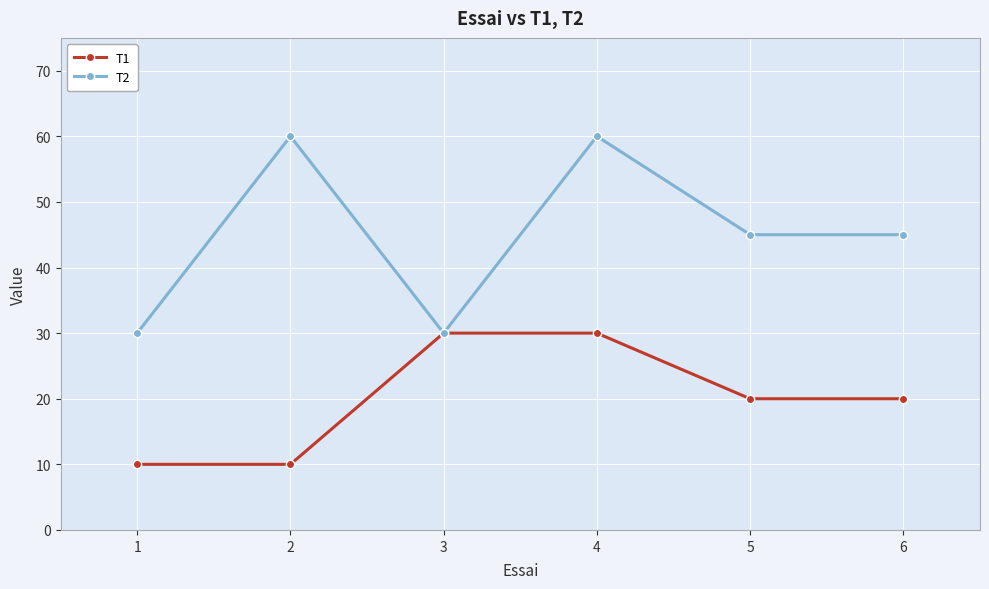

What are all the series names shown in the legend?

T1, T2